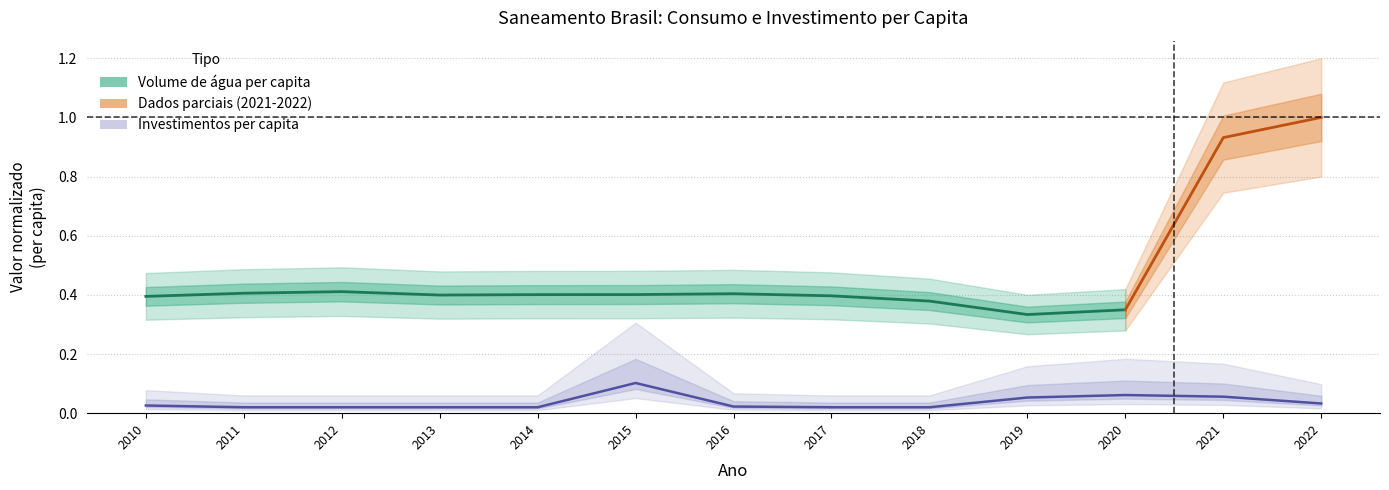

Is it true that the value at 2016 is 0.0?

False